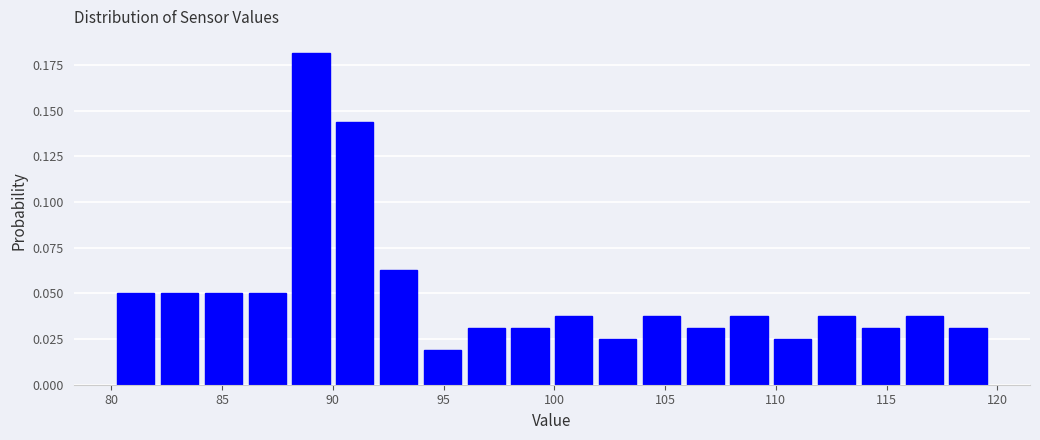

Read against the x-axis, roughly where is the centre of the tallest bar?

89.0